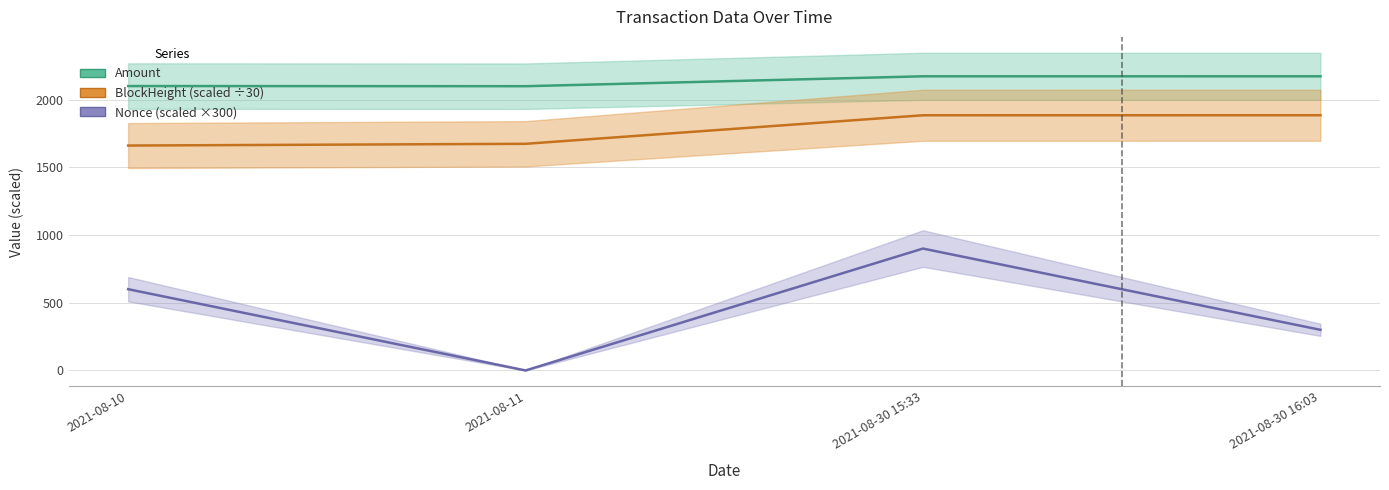

What is the highest value of the Nonce (scaled) series?

900.0